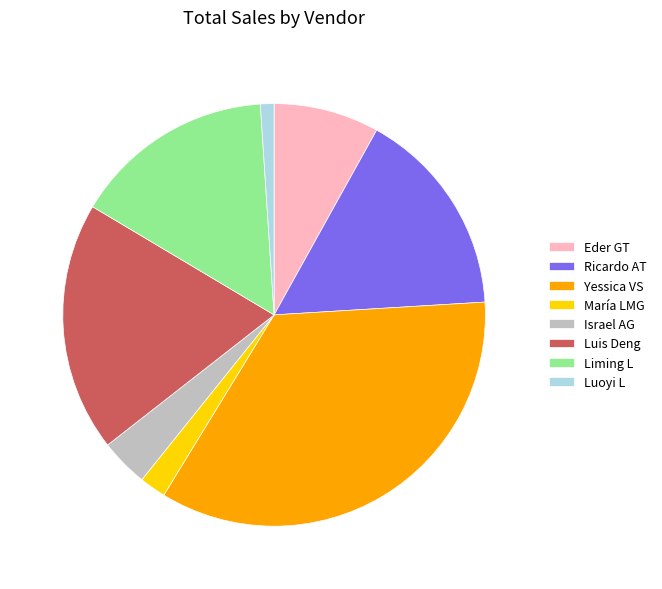

Which has a higher value, Liming L or Luis Deng?

Luis Deng